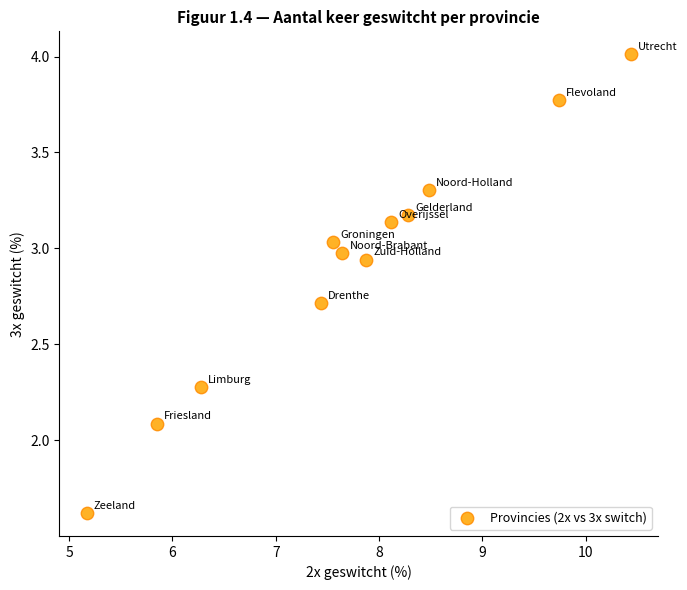

What Y value in the scatter plot is closest to 2?

2.1